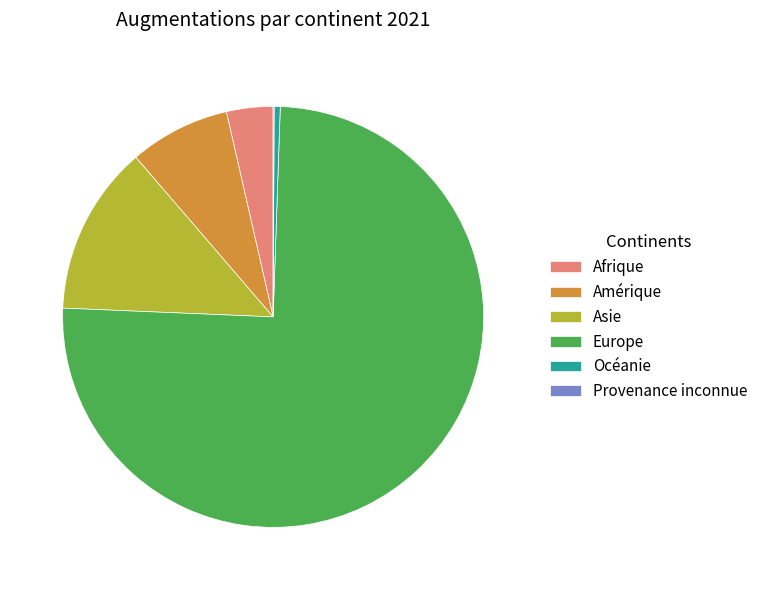

Is there a majority slice in this chart?

Yes